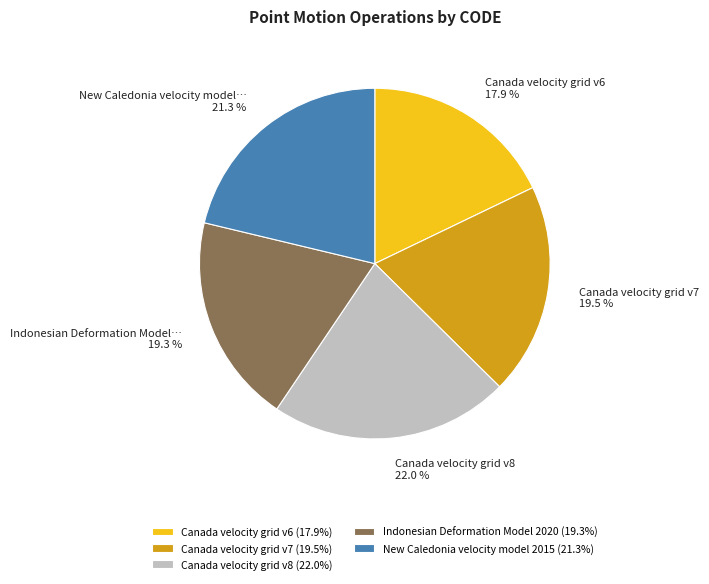

How many segments does this pie chart have?

5